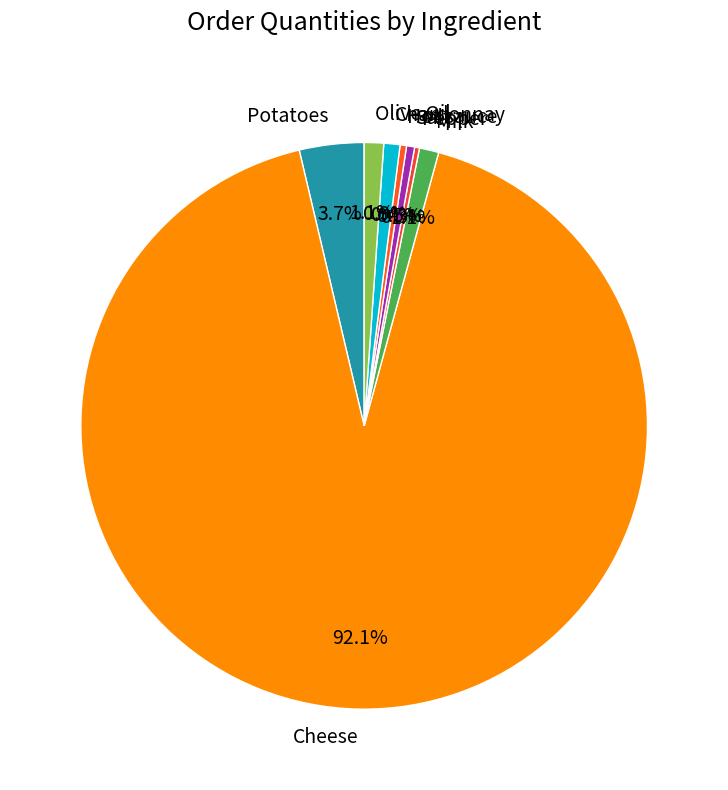

What is the largest slice in the pie chart?

Cheese